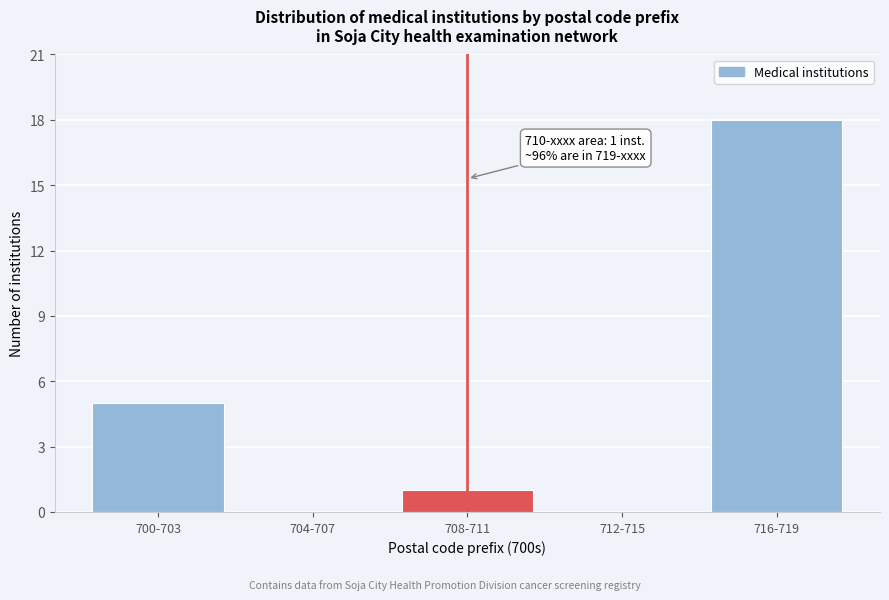

Reading right to left, transcribe all the data shown in this chart.

716-719=18	712-715=0	708-711=1	704-707=0	700-703=5